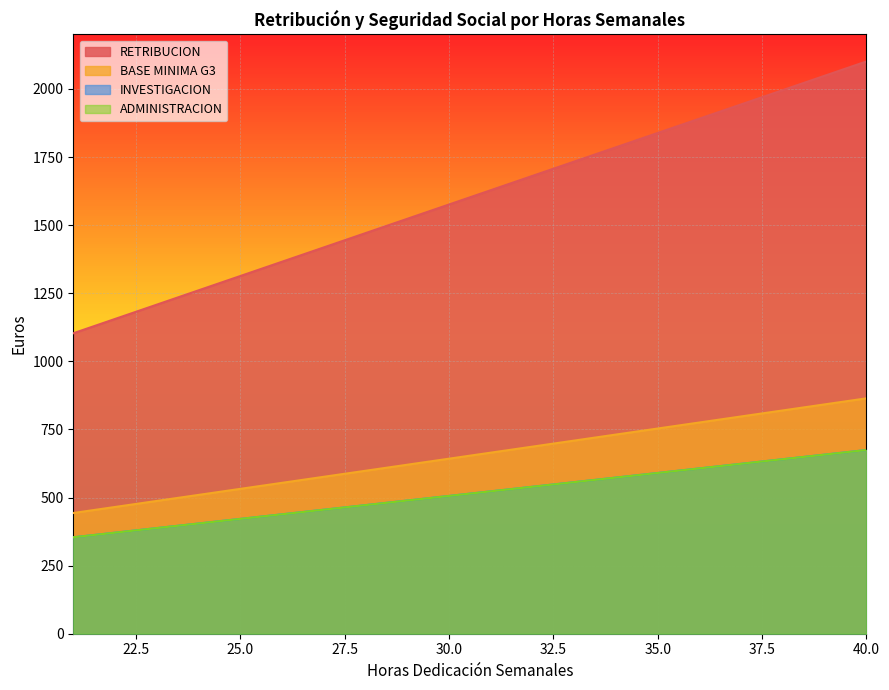

Count the number of data series in this chart.

4